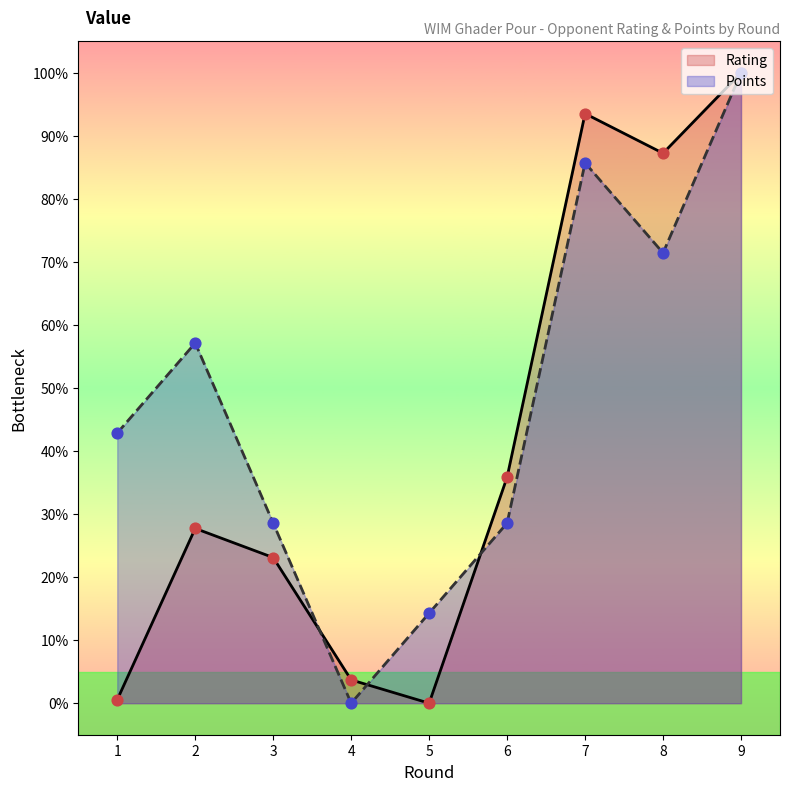

Which series reaches the minimum Y coordinate?

Rating